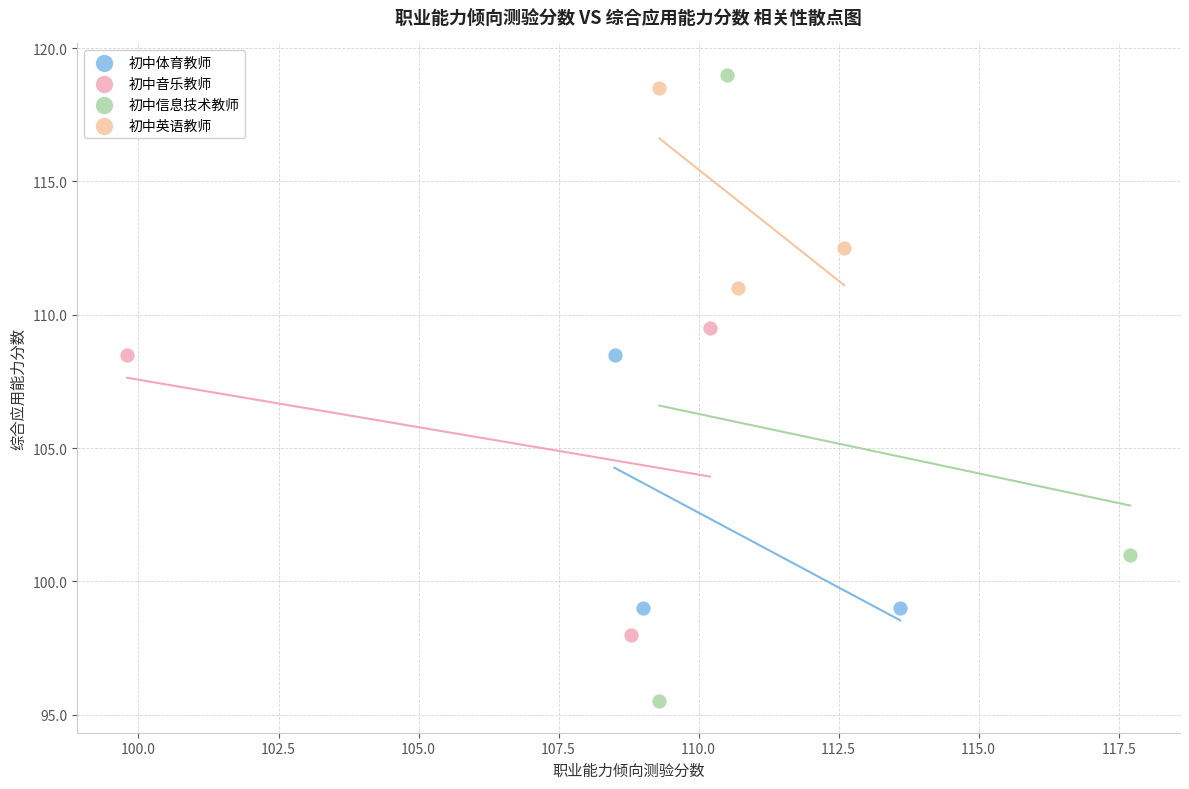

Which series reaches the minimum Y coordinate?

初中信息技术教师